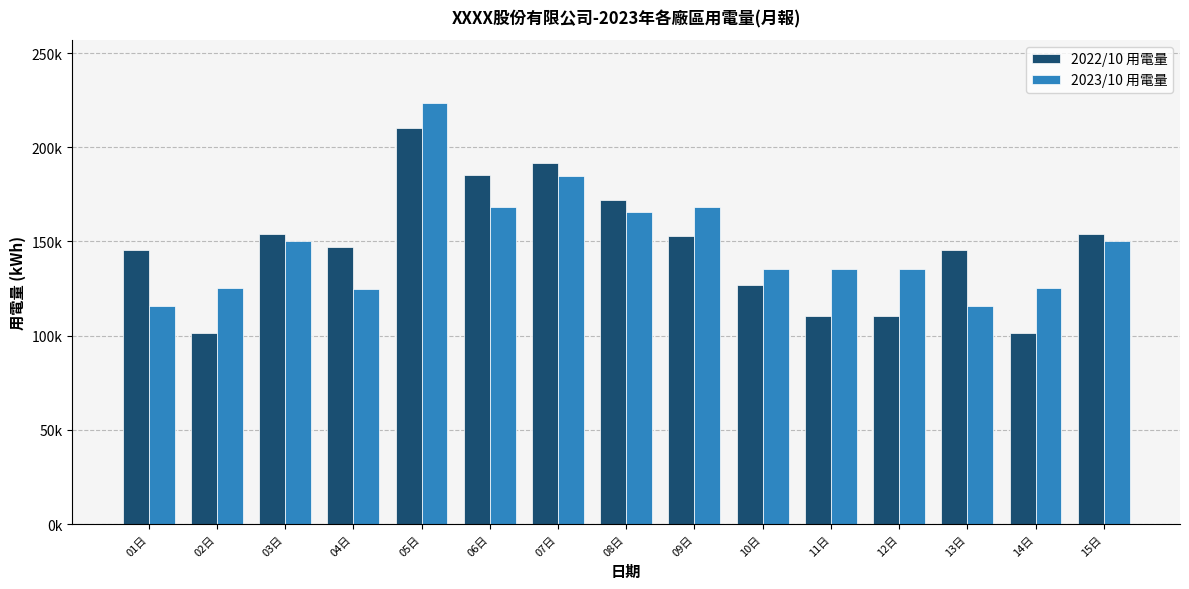

What are all the series names shown in the legend?

2022/10 用電量, 2023/10 用電量